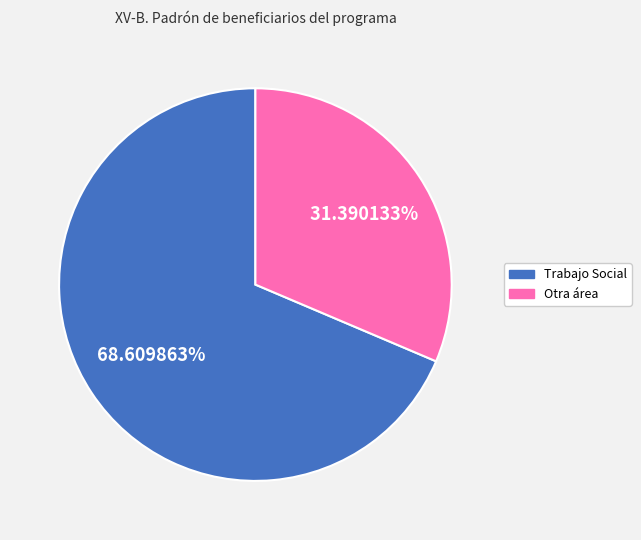

Is there a majority slice in this chart?

Yes